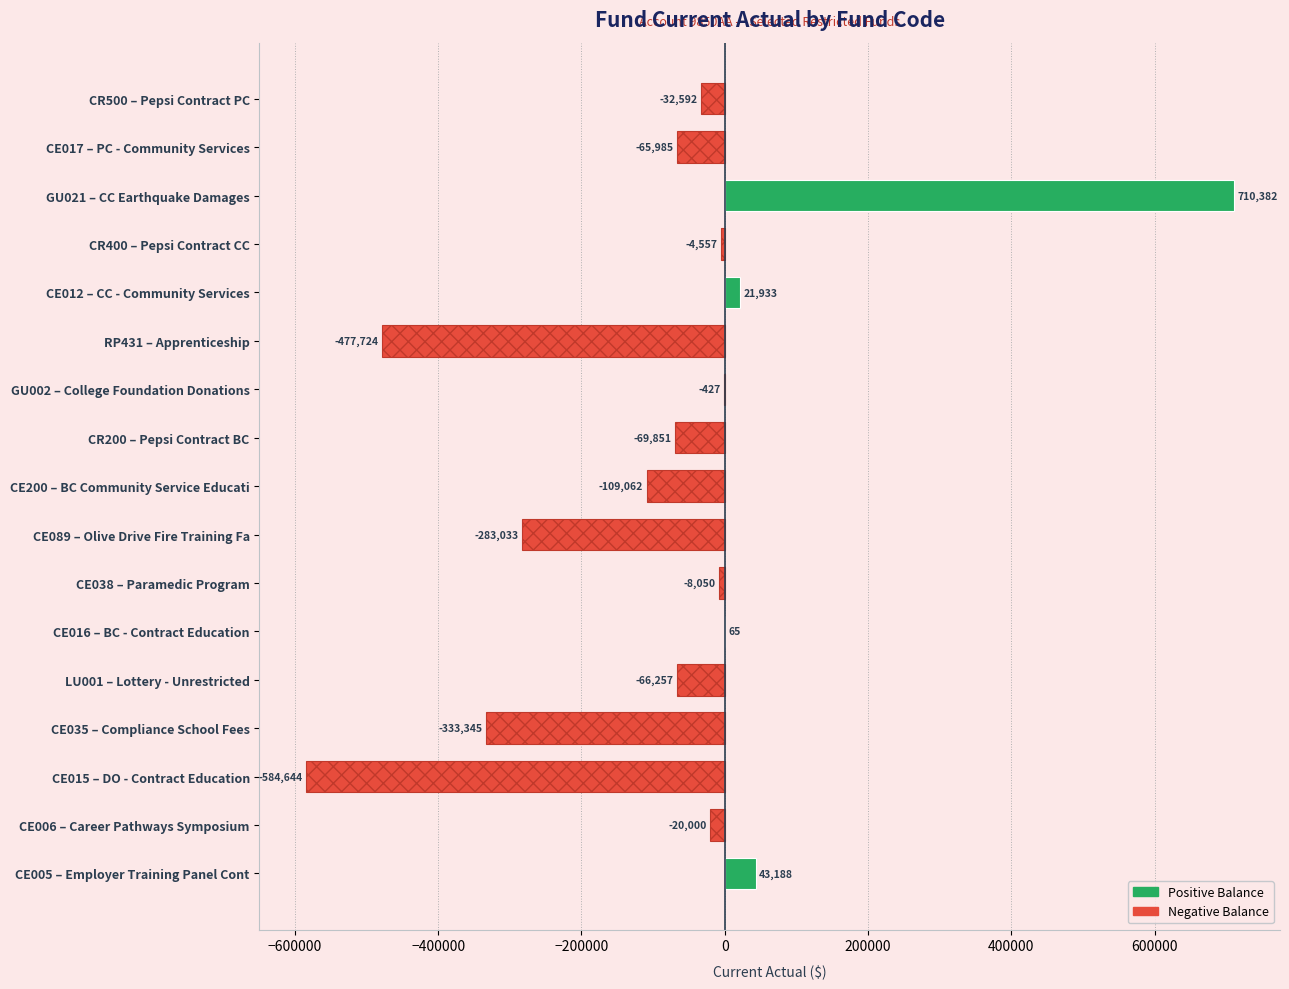

What is the sum of the values at CE015 – DO - Contract Education and CE035 – Compliance School Fees?

-917989.0